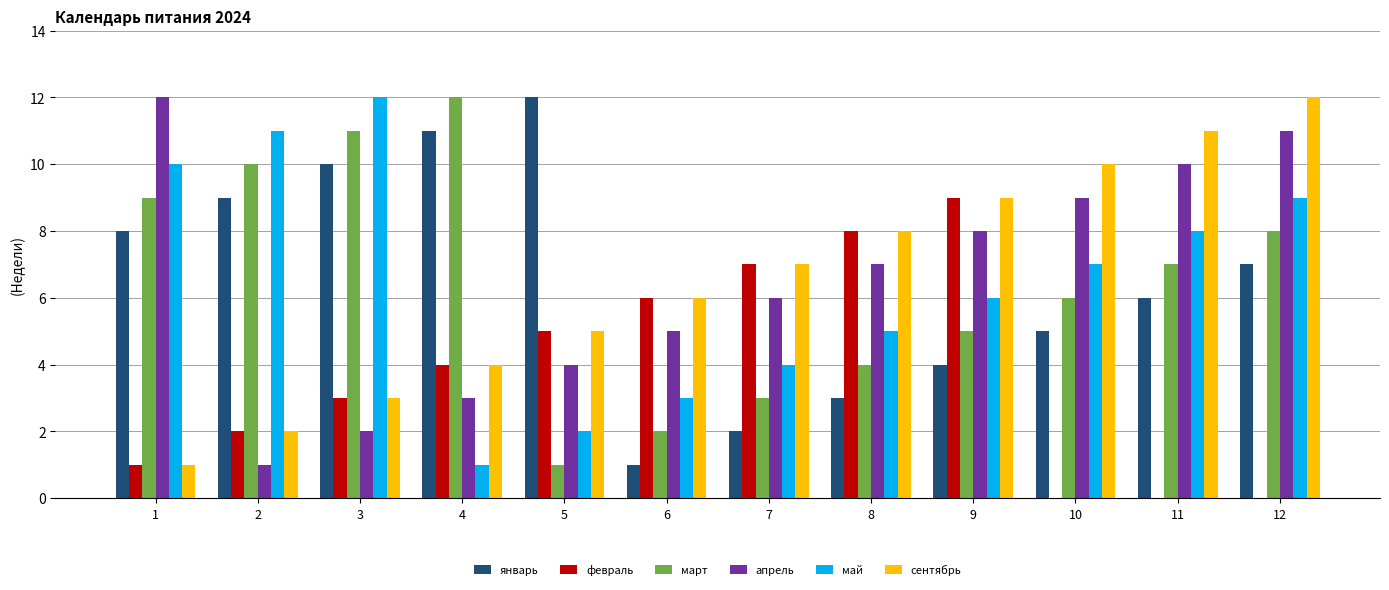

At which label does март first exceed 7?

1